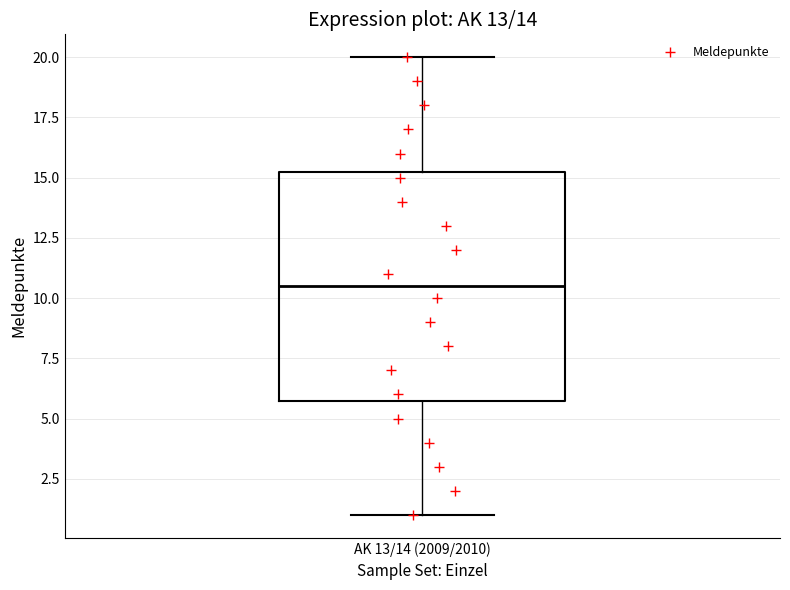

Transcribe this box plot: give where the median line is, the range the box spans, and where the two whiskers end, as read against the y-axis. The values are not printed on the chart, so give them approximately, as read against the axis.

median 10.5, box 6.0 to 15.5, whiskers 1.0 to 20.0